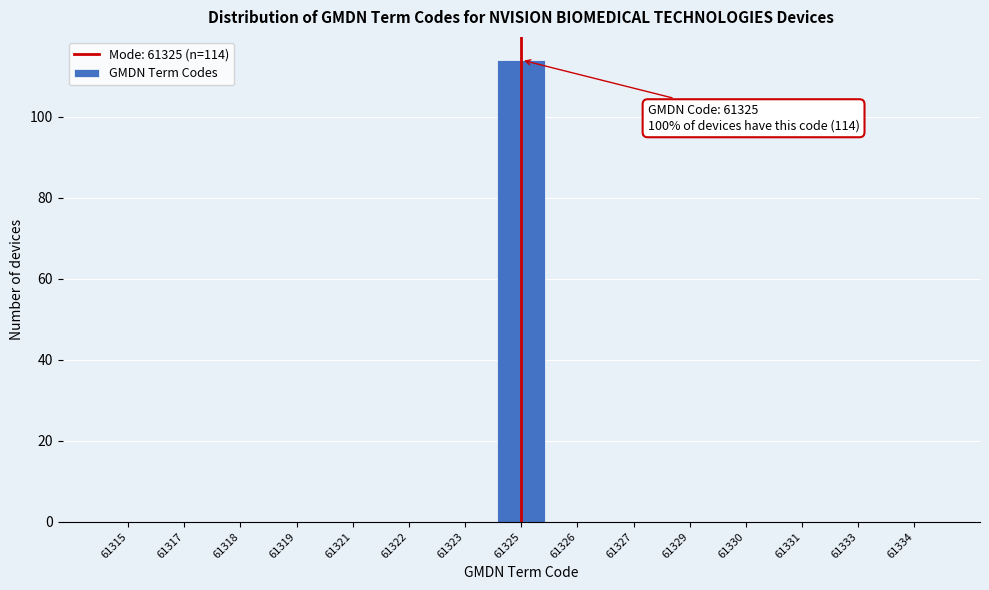

Reading left to right, what are all the values shown in this chart?

61315=0	61317=0	61318=0	61319=0	61321=0	61322=0	61323=0	61325=114	61326=0	61327=0	61329=0	61330=0	61331=0	61333=0	61334=0